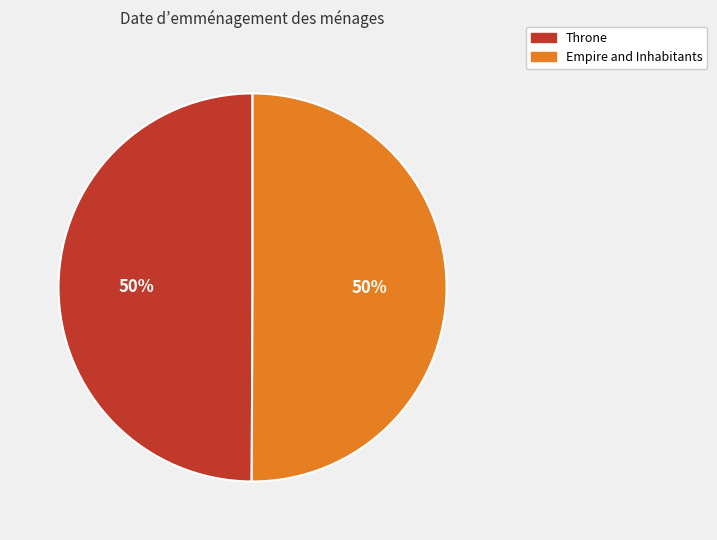

How many slices are in this pie chart?

2